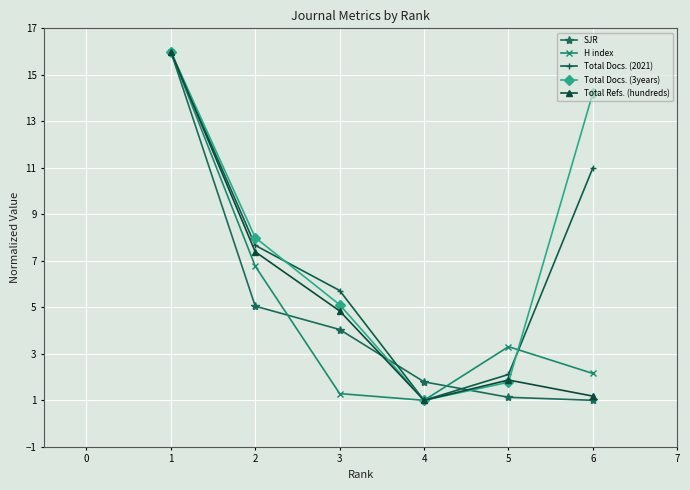

The value of Total Docs. (2021) at 1 is 25.1. True or false?

False